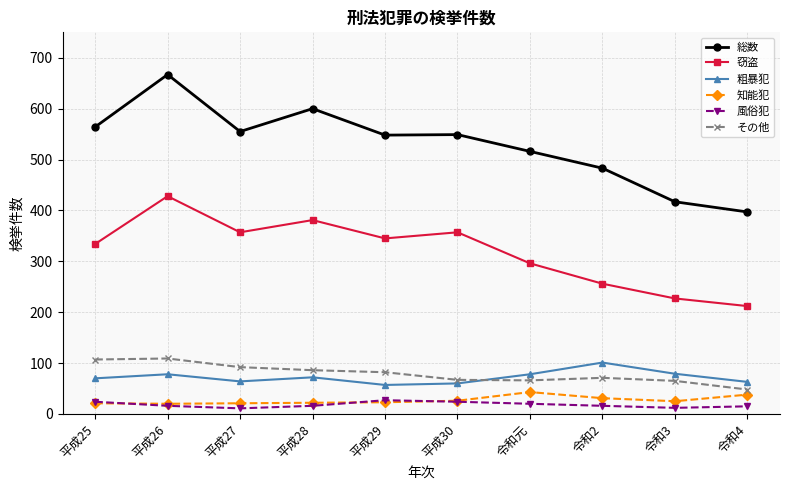

How many interior local valleys does the 粗暴犯 series have?

2